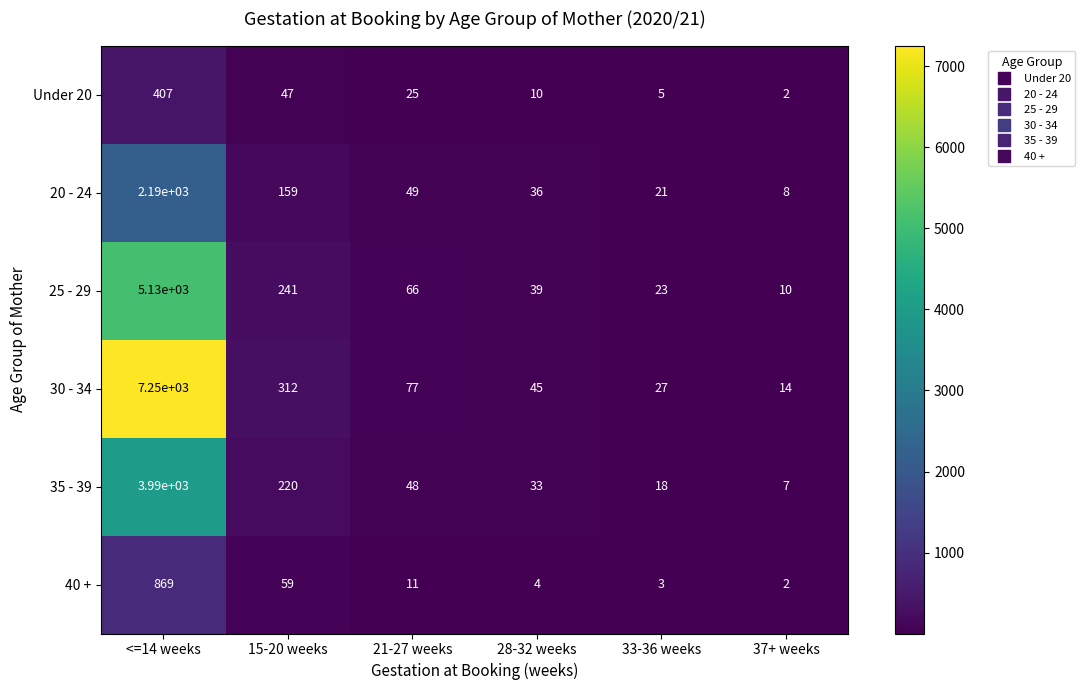

What is the smallest value displayed?

2